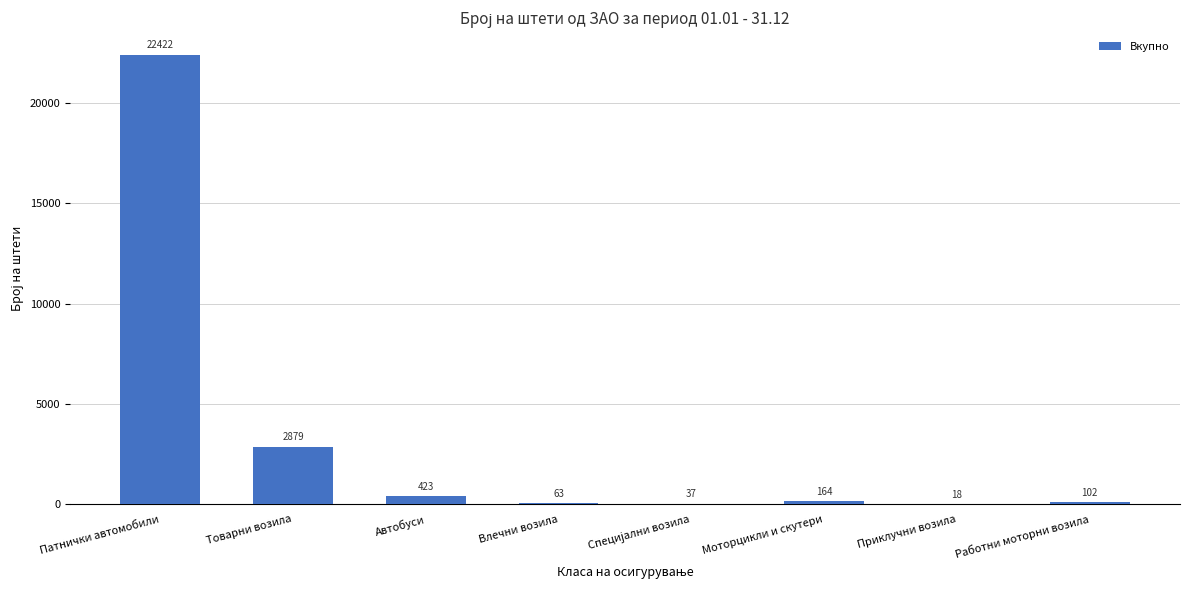

Read the value at Автобуси, to the nearest 10.

420